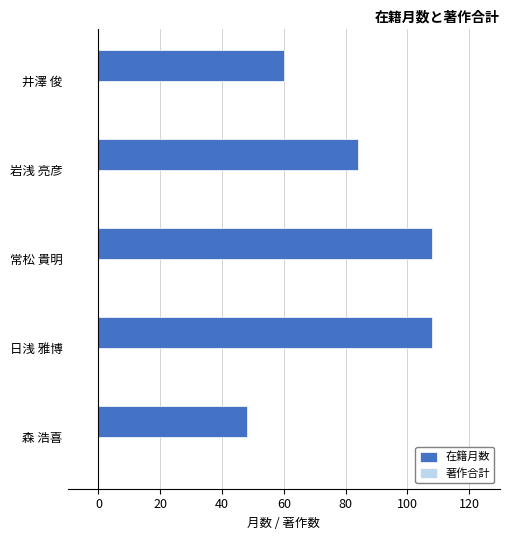

What is the sum of all values?

408